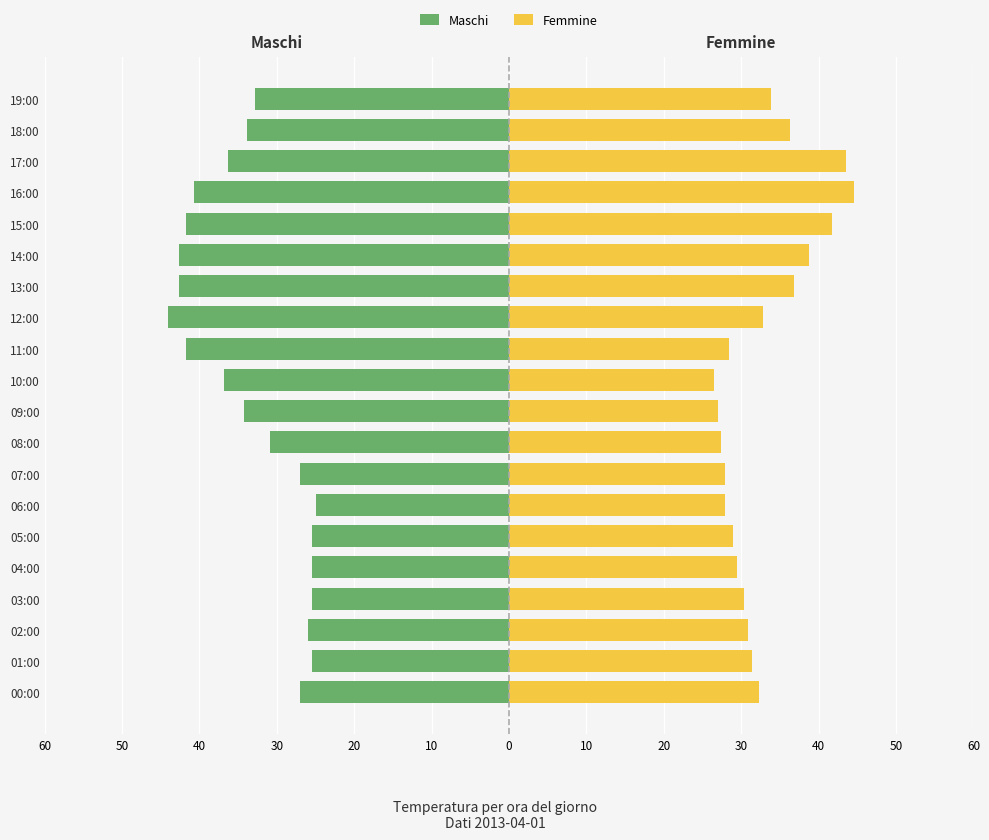

Is the value of Maschi at 02:00 greater than the value of Femmine at 17:00?

No